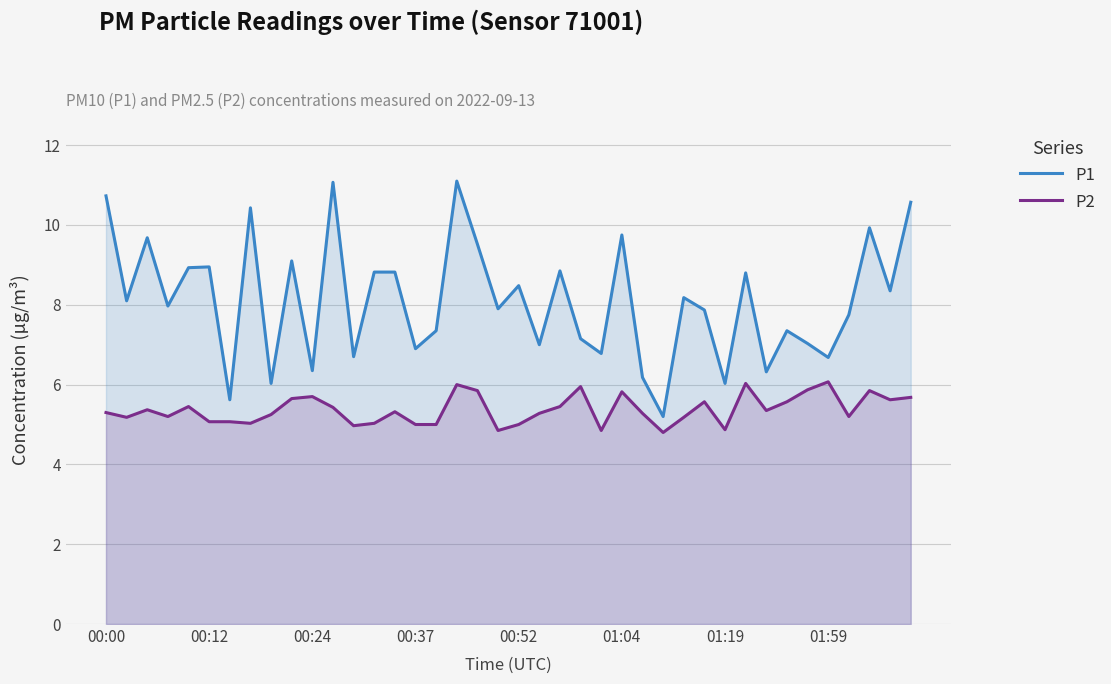

True or false: P1 has a value of 6.9 at 00:37.

True